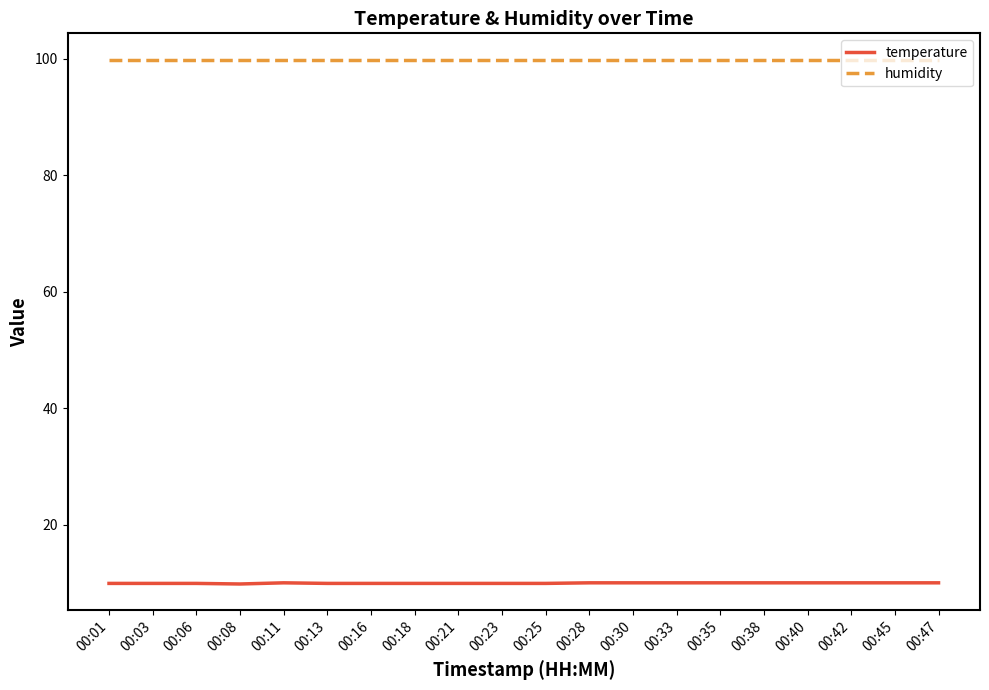

The temperature series shows 10.0 at 00:47. True or false?

True